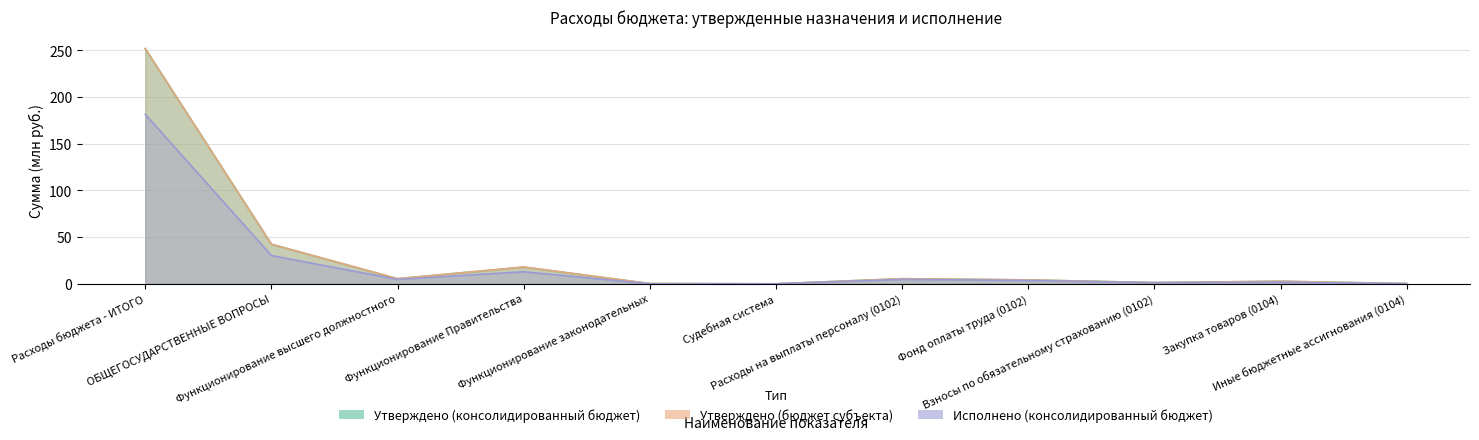

List the labels in order of Утверждено (бюджет субъекта) value, largest first.

Расходы бюджета - ИТОГО, ОБЩЕГОСУДАРСТВЕННЫЕ ВОПРОСЫ, Функционирование Правительства, Функционирование высшего должностного, Расходы на выплаты персоналу (0102), Фонд оплаты труда (0102), Закупка товаров (0104), Взносы по обязательному страхованию (0102), Функционирование законодательных, Иные бюджетные ассигнования (0104), Судебная система